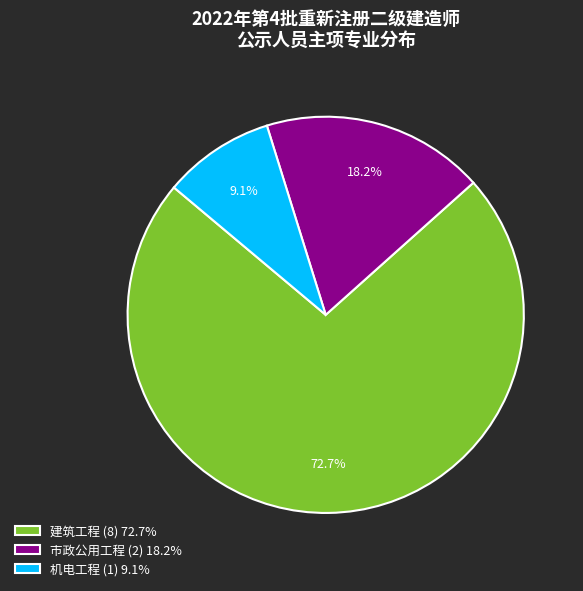

Do 机电工程 (1) 9.1% and 建筑工程 (8) 72.7% together represent more than half of the pie?

Yes